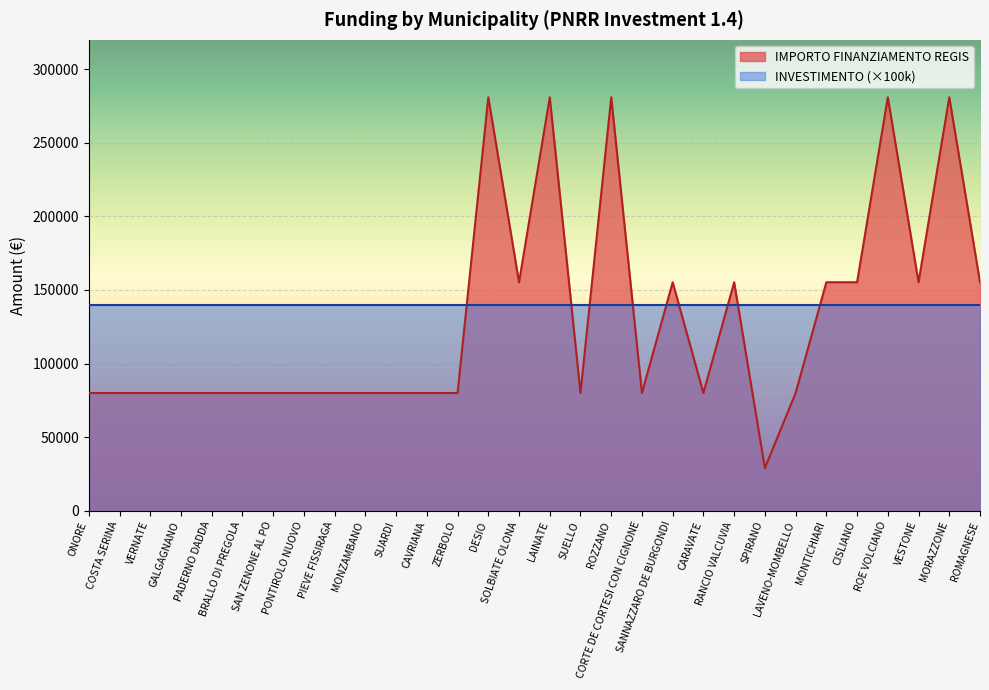

What value does the data have at SOLBIATE OLONA, to the nearest 10?

155230